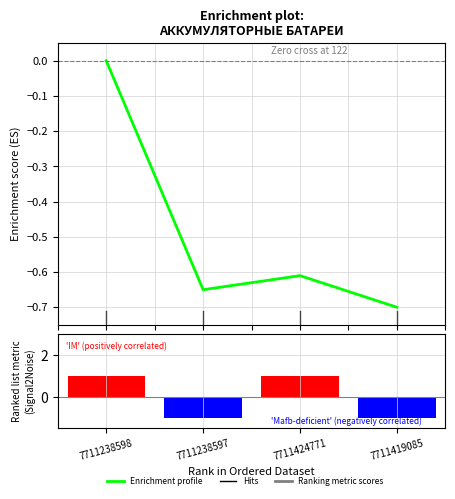

Is it true that Ranking metric scores equals -1.3 at 7711238597?

False